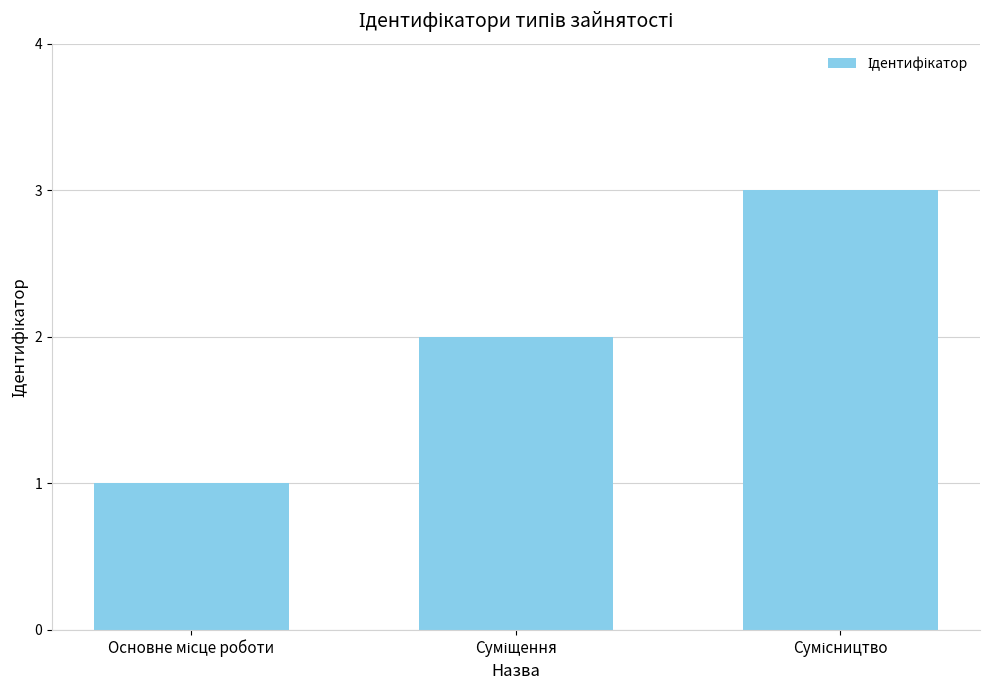

What is the sum of all values?

6